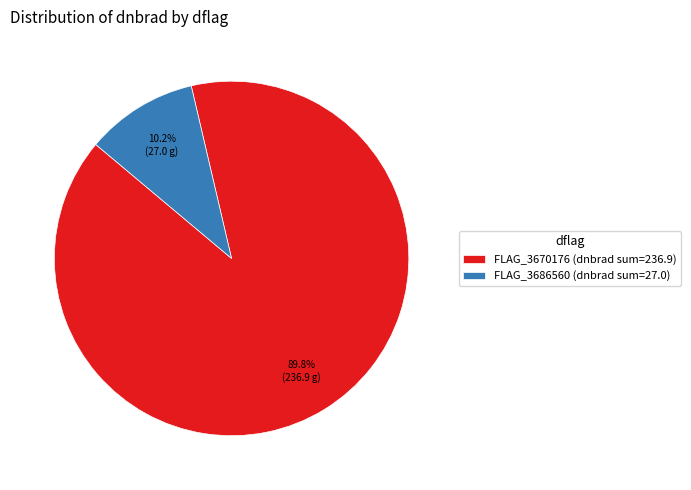

How many slices are in this pie chart?

2